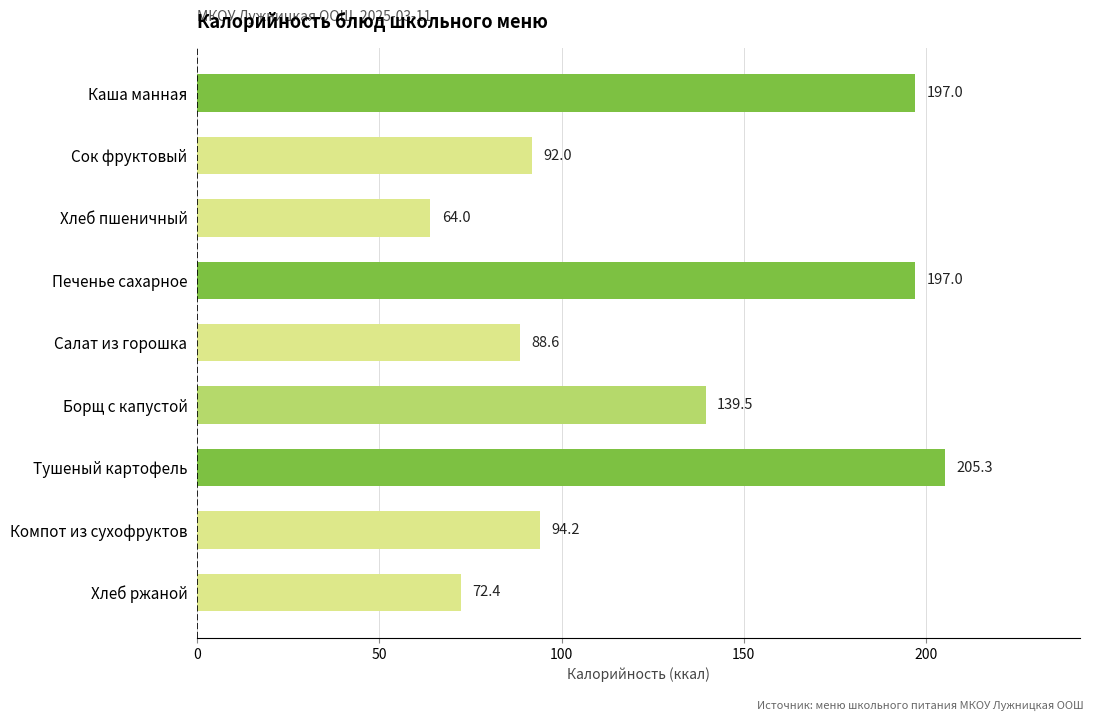

The value at Компот из сухофруктов is 151.4. True or false?

False